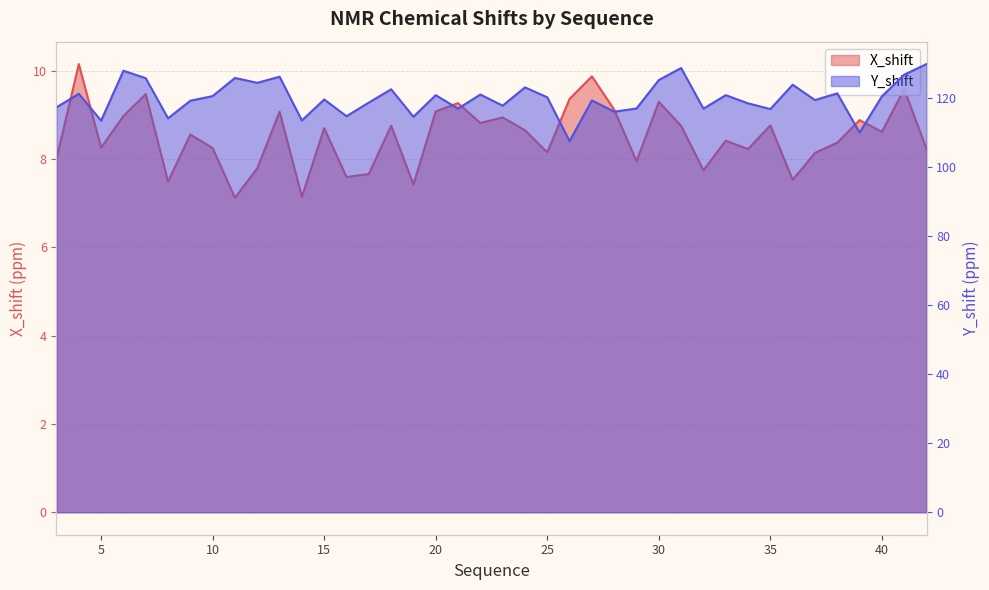

Rank the categories by X_shift value from lowest to highest.

11, 14, 19, 8, 36, 16, 17, 32, 12, 29, 3, 37, 25, 34, 42, 10, 5, 38, 33, 9, 40, 24, 15, 31, 18, 35, 22, 39, 23, 6, 13, 20, 28, 21, 30, 26, 7, 41, 27, 4